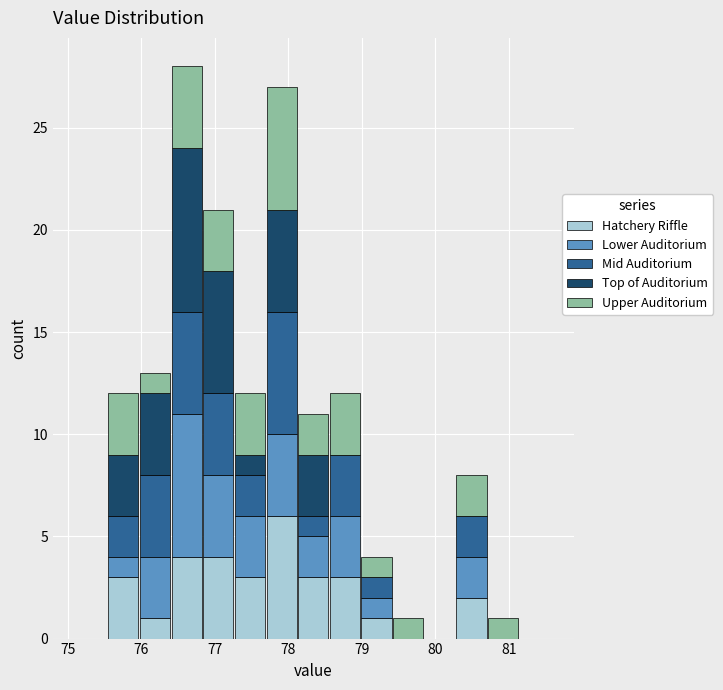

Which range on the x-axis has the tallest stacked bar (by total height)?

76.4 to 76.8